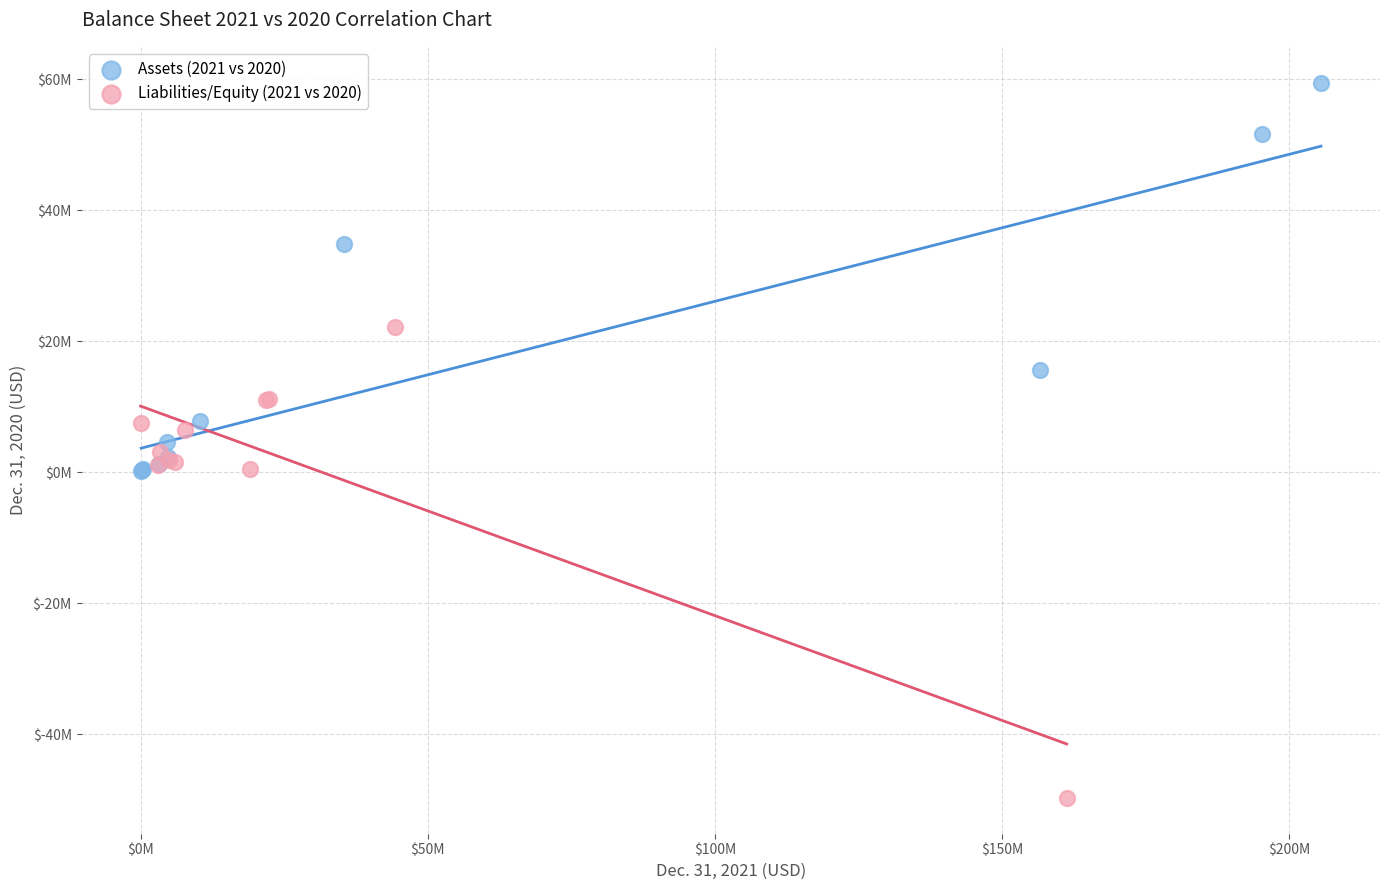

Which series reaches the maximum Y coordinate?

Assets (2021 vs 2020)